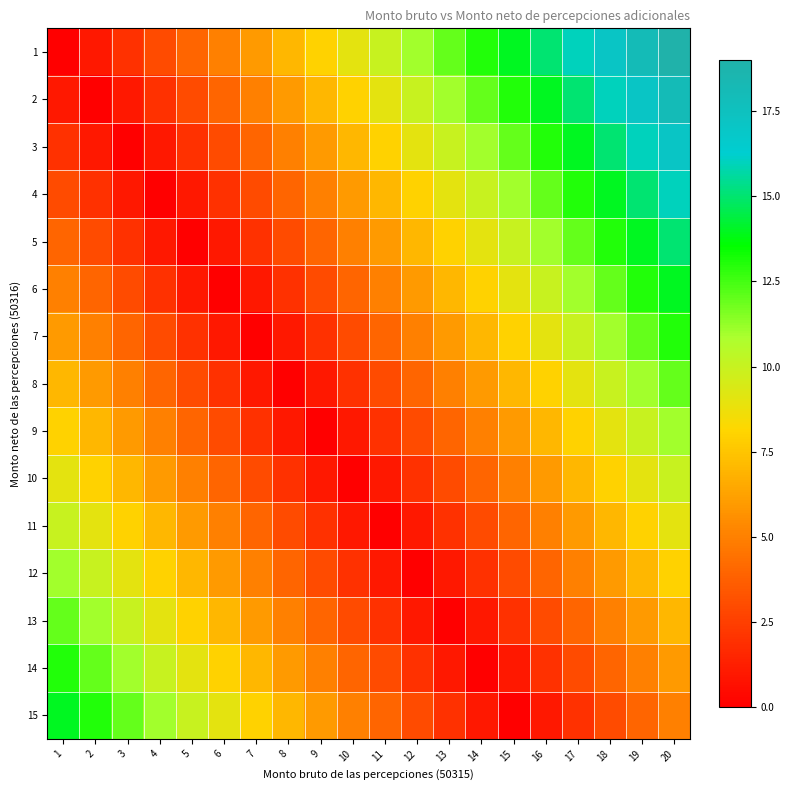

Reading left to right, list all the values displayed in this chart.

1: 1=0	2=1	3=2	4=3	5=4	6=5	7=6	8=7	9=8	10=9	11=10	12=11	13=12	14=13	15=14	16=15	17=16	18=17	19=18	20=19
2: 1=1	2=0	3=1	4=2	5=3	6=4	7=5	8=6	9=7	10=8	11=9	12=10	13=11	14=12	15=13	16=14	17=15	18=16	19=17	20=18
3: 1=2	2=1	3=0	4=1	5=2	6=3	7=4	8=5	9=6	10=7	11=8	12=9	13=10	14=11	15=12	16=13	17=14	18=15	19=16	20=17
4: 1=3	2=2	3=1	4=0	5=1	6=2	7=3	8=4	9=5	10=6	11=7	12=8	13=9	14=10	15=11	16=12	17=13	18=14	19=15	20=16
5: 1=4	2=3	3=2	4=1	5=0	6=1	7=2	8=3	9=4	10=5	11=6	12=7	13=8	14=9	15=10	16=11	17=12	18=13	19=14	20=15
6: 1=5	2=4	3=3	4=2	5=1	6=0	7=1	8=2	9=3	10=4	11=5	12=6	13=7	14=8	15=9	16=10	17=11	18=12	19=13	20=14
7: 1=6	2=5	3=4	4=3	5=2	6=1	7=0	8=1	9=2	10=3	11=4	12=5	13=6	14=7	15=8	16=9	17=10	18=11	19=12	20=13
8: 1=7	2=6	3=5	4=4	5=3	6=2	7=1	8=0	9=1	10=2	11=3	12=4	13=5	14=6	15=7	16=8	17=9	18=10	19=11	20=12
9: 1=8	2=7	3=6	4=5	5=4	6=3	7=2	8=1	9=0	10=1	11=2	12=3	13=4	14=5	15=6	16=7	17=8	18=9	19=10	20=11
10: 1=9	2=8	3=7	4=6	5=5	6=4	7=3	8=2	9=1	10=0	11=1	12=2	13=3	14=4	15=5	16=6	17=7	18=8	19=9	20=10
11: 1=10	2=9	3=8	4=7	5=6	6=5	7=4	8=3	9=2	10=1	11=0	12=1	13=2	14=3	15=4	16=5	17=6	18=7	19=8	20=9
12: 1=11	2=10	3=9	4=8	5=7	6=6	7=5	8=4	9=3	10=2	11=1	12=0	13=1	14=2	15=3	16=4	17=5	18=6	19=7	20=8
13: 1=12	2=11	3=10	4=9	5=8	6=7	7=6	8=5	9=4	10=3	11=2	12=1	13=0	14=1	15=2	16=3	17=4	18=5	19=6	20=7
14: 1=13	2=12	3=11	4=10	5=9	6=8	7=7	8=6	9=5	10=4	11=3	12=2	13=1	14=0	15=1	16=2	17=3	18=4	19=5	20=6
15: 1=14	2=13	3=12	4=11	5=10	6=9	7=8	8=7	9=6	10=5	11=4	12=3	13=2	14=1	15=0	16=1	17=2	18=3	19=4	20=5